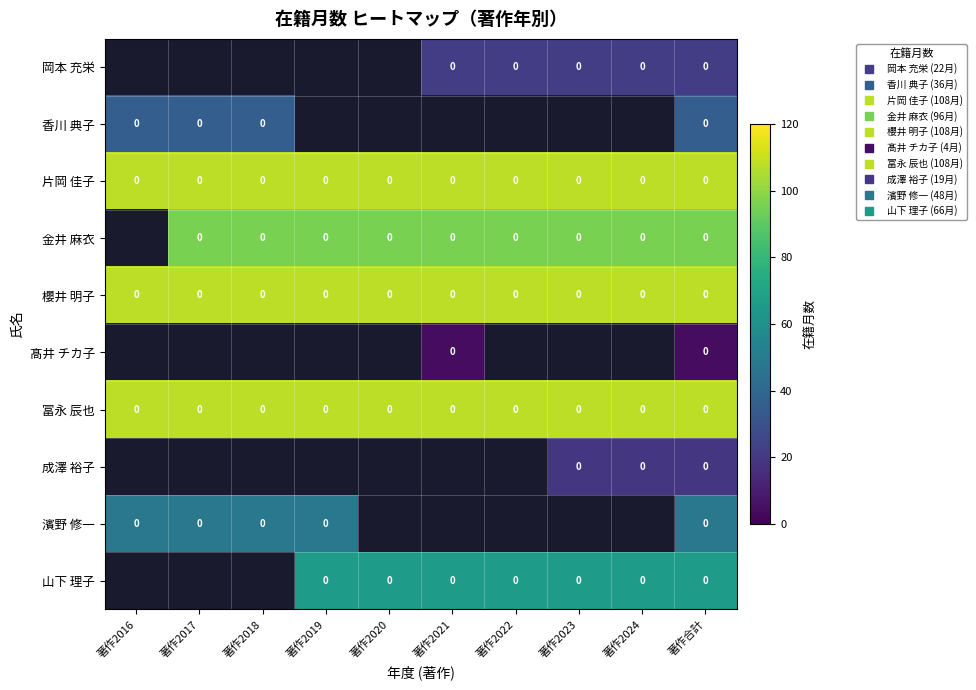

What is the minimum value for 冨永 辰也?

108.0